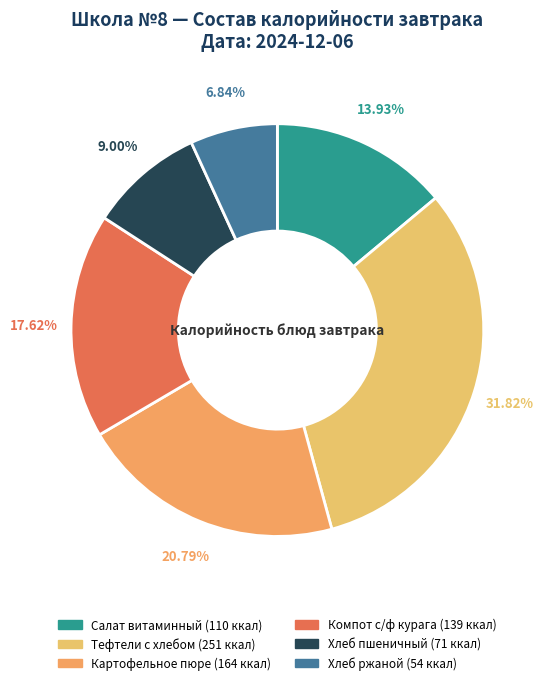

To the nearest percent, what portion does Тефтели c хлебом represent?

32%